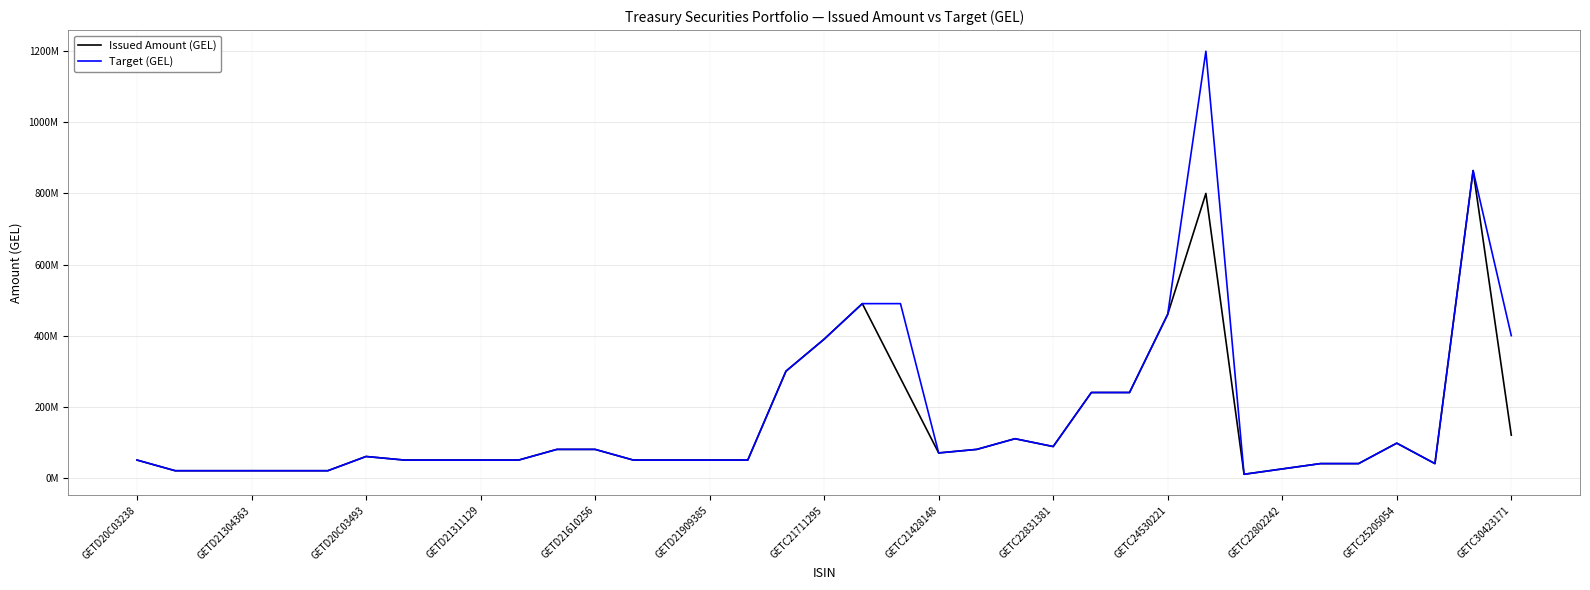

Does the chart have visible grid lines?

Yes